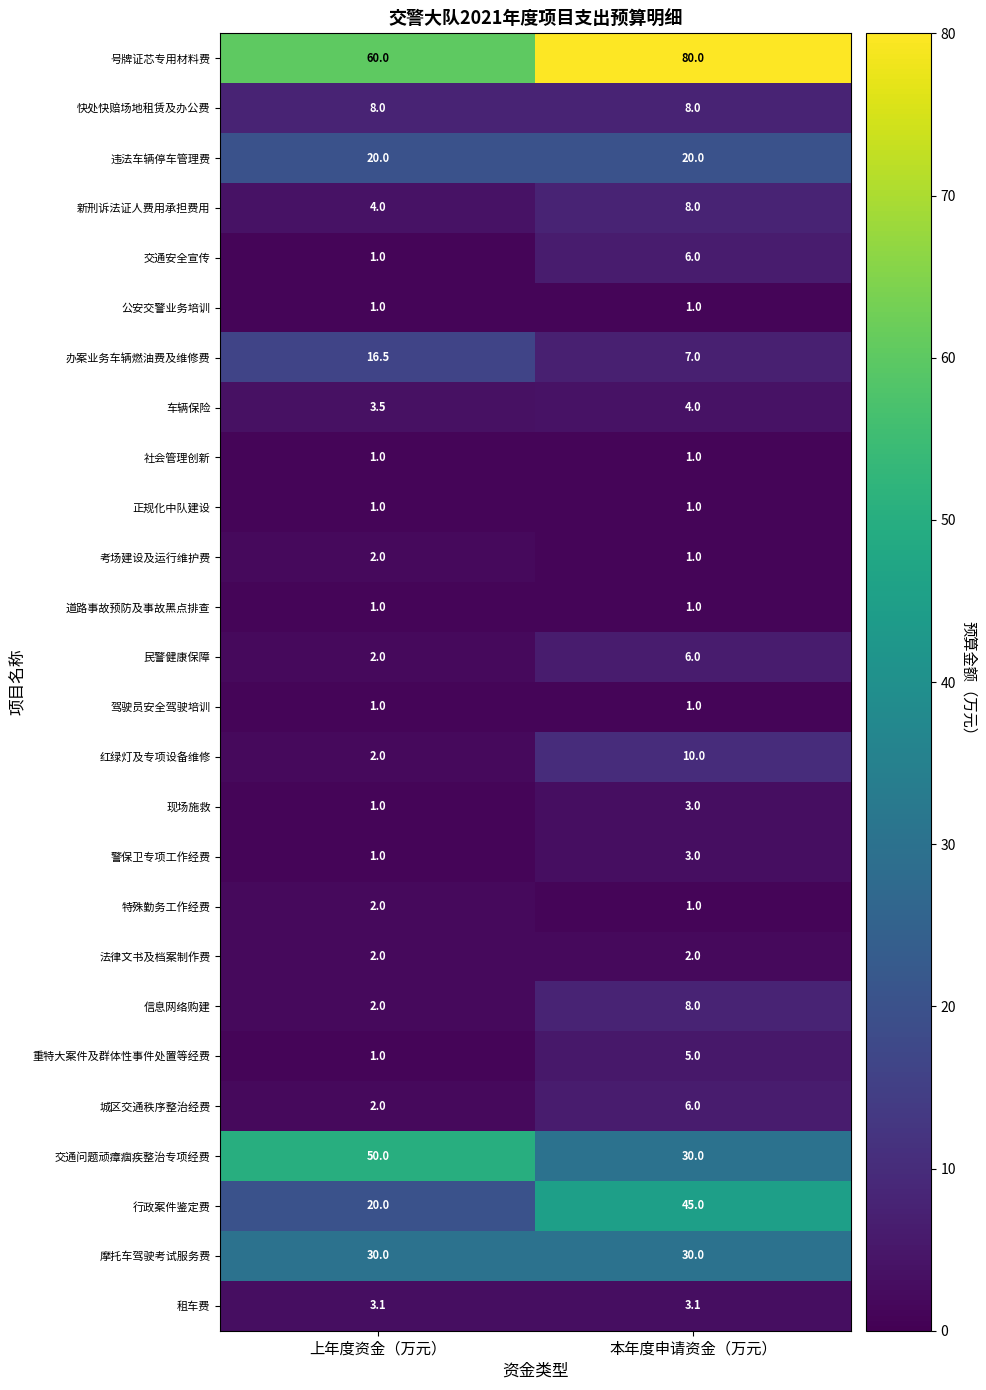

What is the sum of all 交通安全宣传 values?

7.0